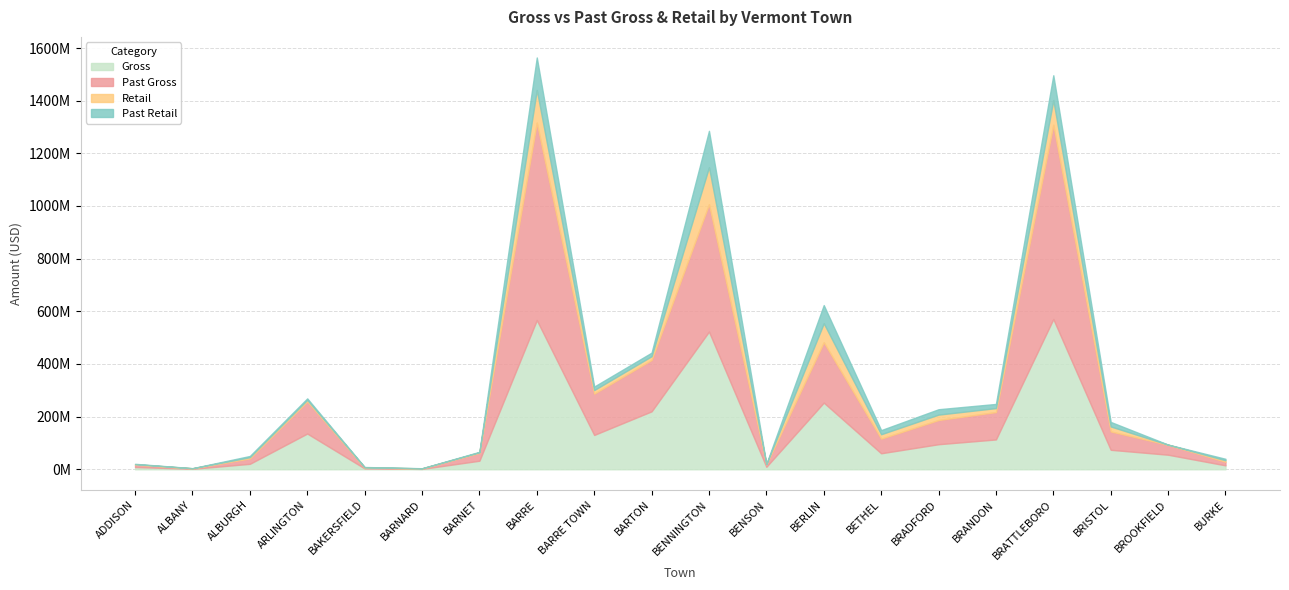

At which label does Past Retail reach its peak?

BENNINGTON